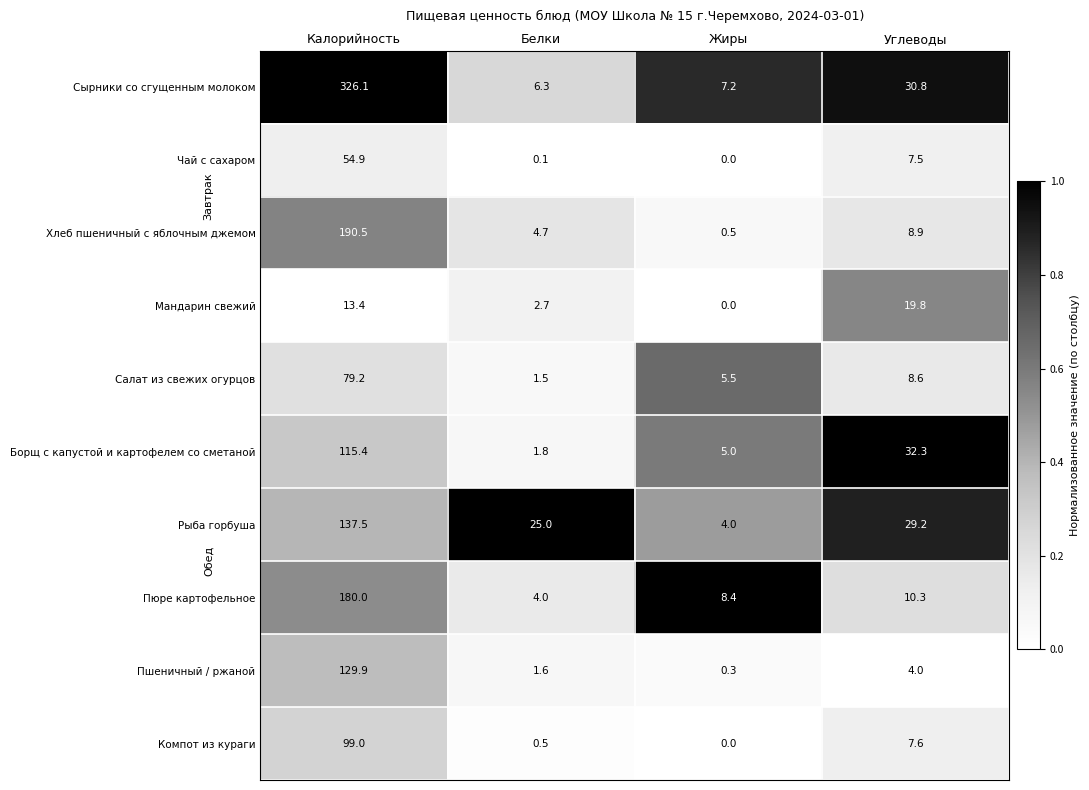

What is the difference between the Сырники со сгущенным молоком values at Жиры and Белки?

0.9